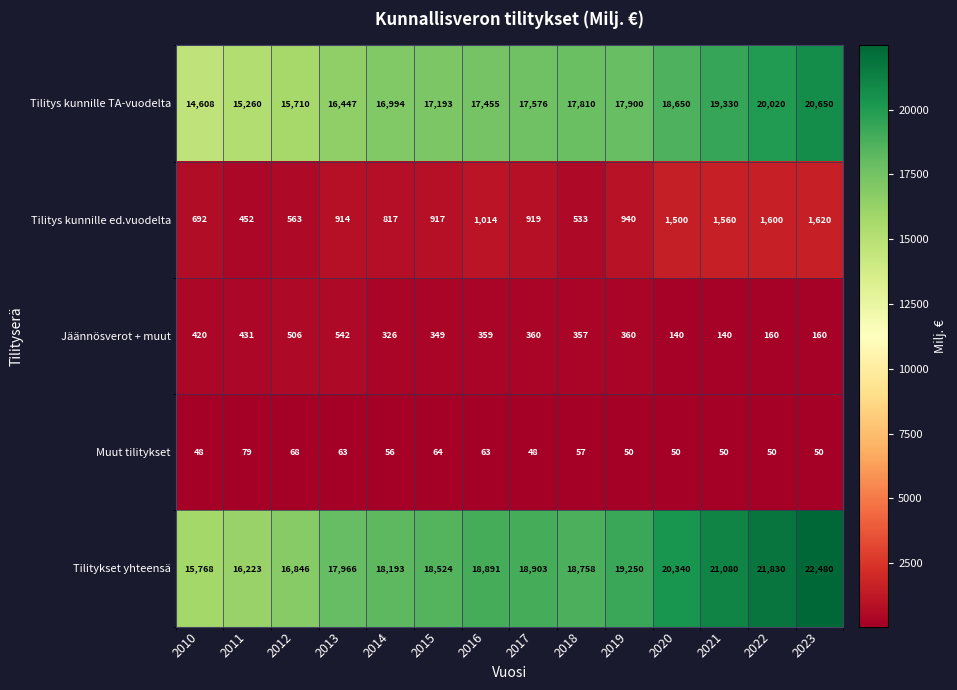

At which category is the sum across all series the highest?

2023